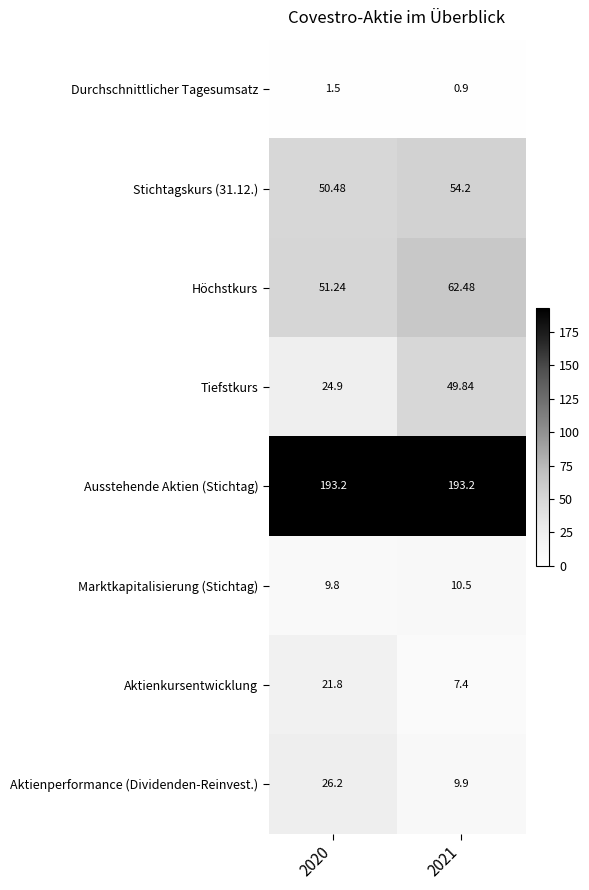

Which series has the largest range (max minus min)?

Tiefstkurs